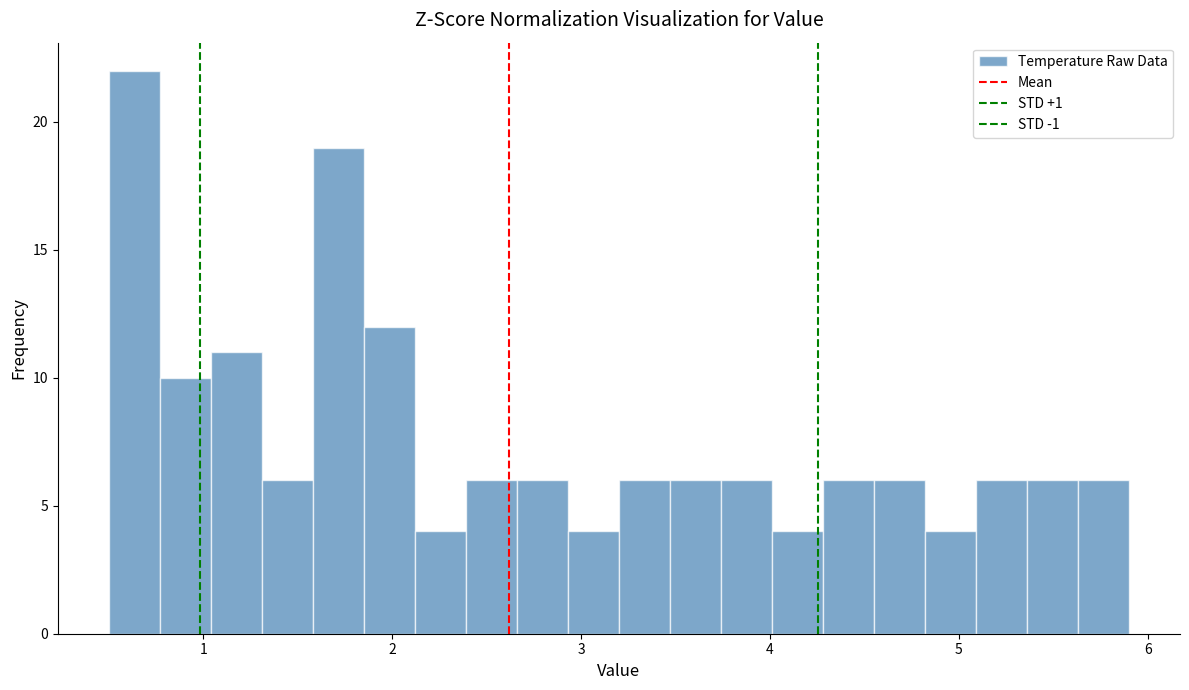

Read against the x-axis, roughly where is the centre of the tallest bar?

0.6